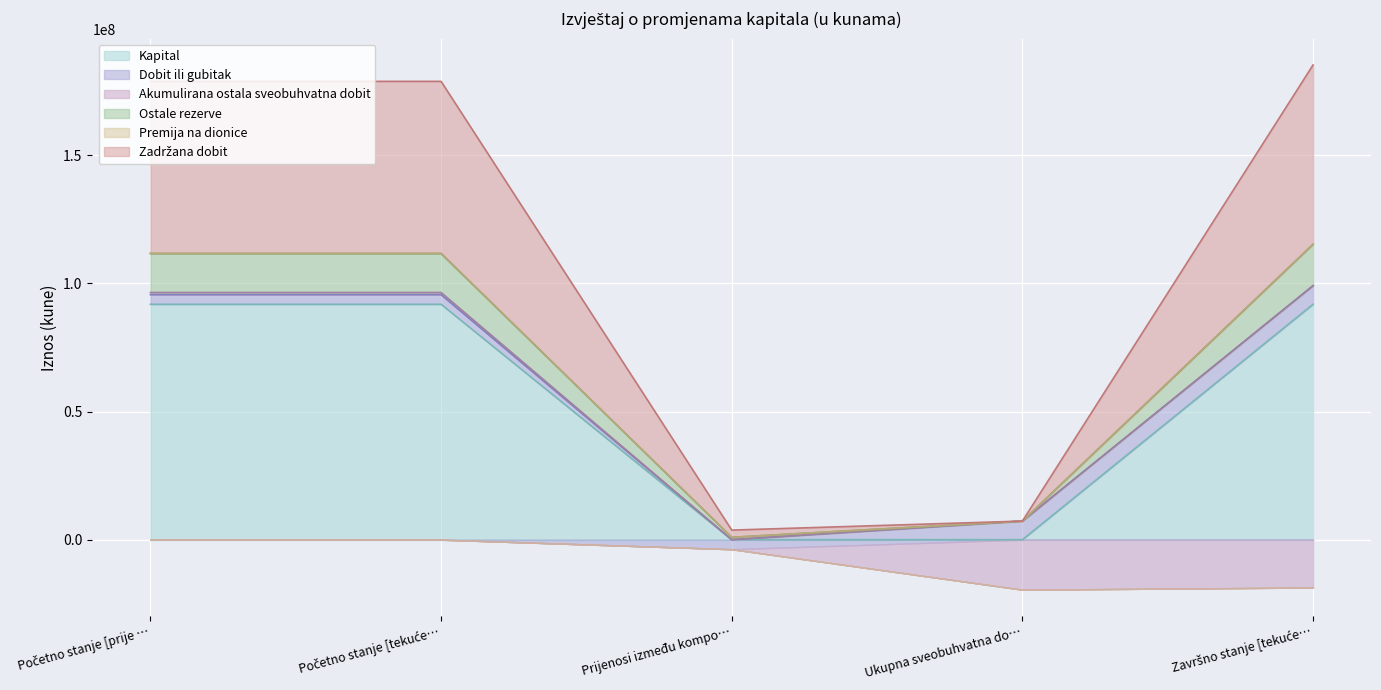

At which category is the sum across all series the highest?

Završno stanje [tekuće…